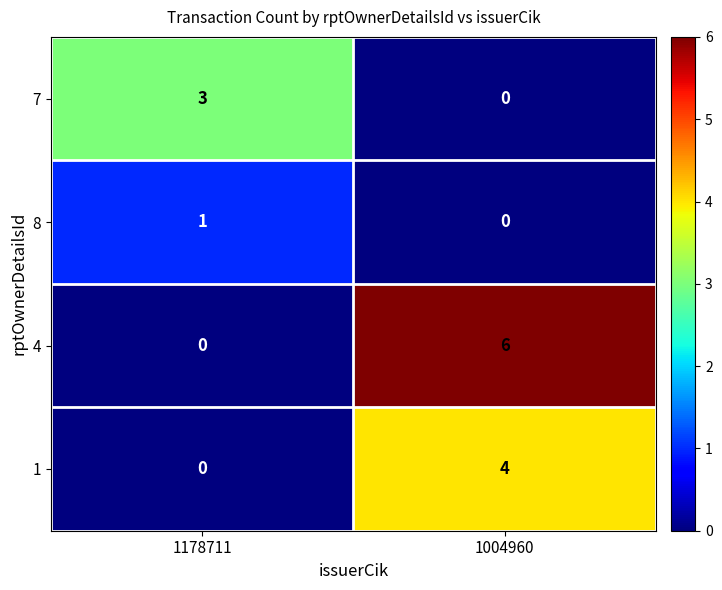

How many values in 7 are above zero?

1